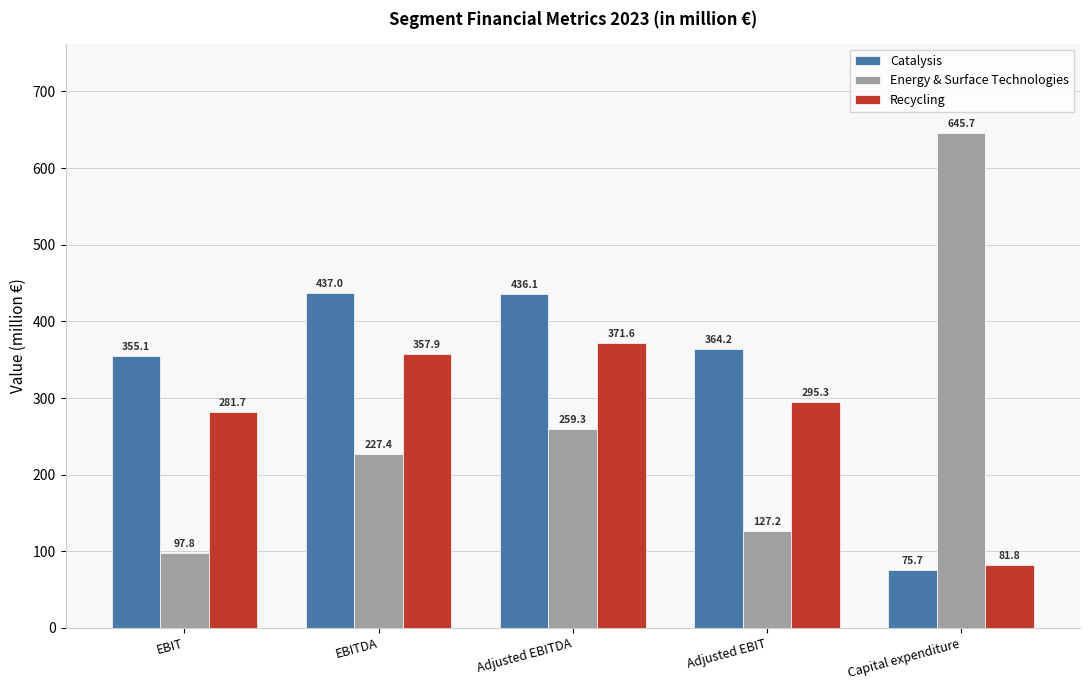

How many groups of bars are there?

5